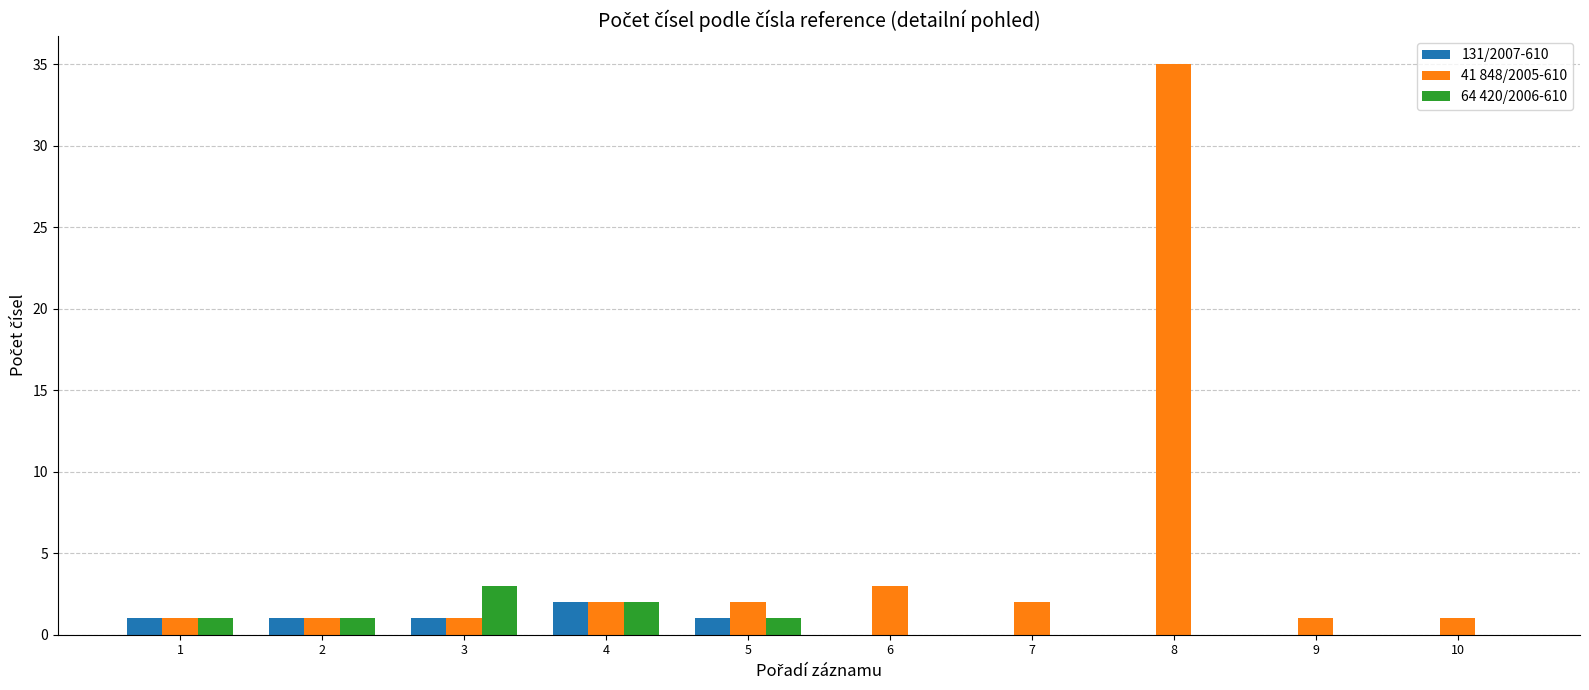

Reading right to left, what are all the values shown in this chart?

131/2007-610: 0	0	0	0	0	1	2	1	1	1
41 848/2005-610: 1	1	35	2	3	2	2	1	1	1
64 420/2006-610: 0	0	0	0	0	1	2	3	1	1